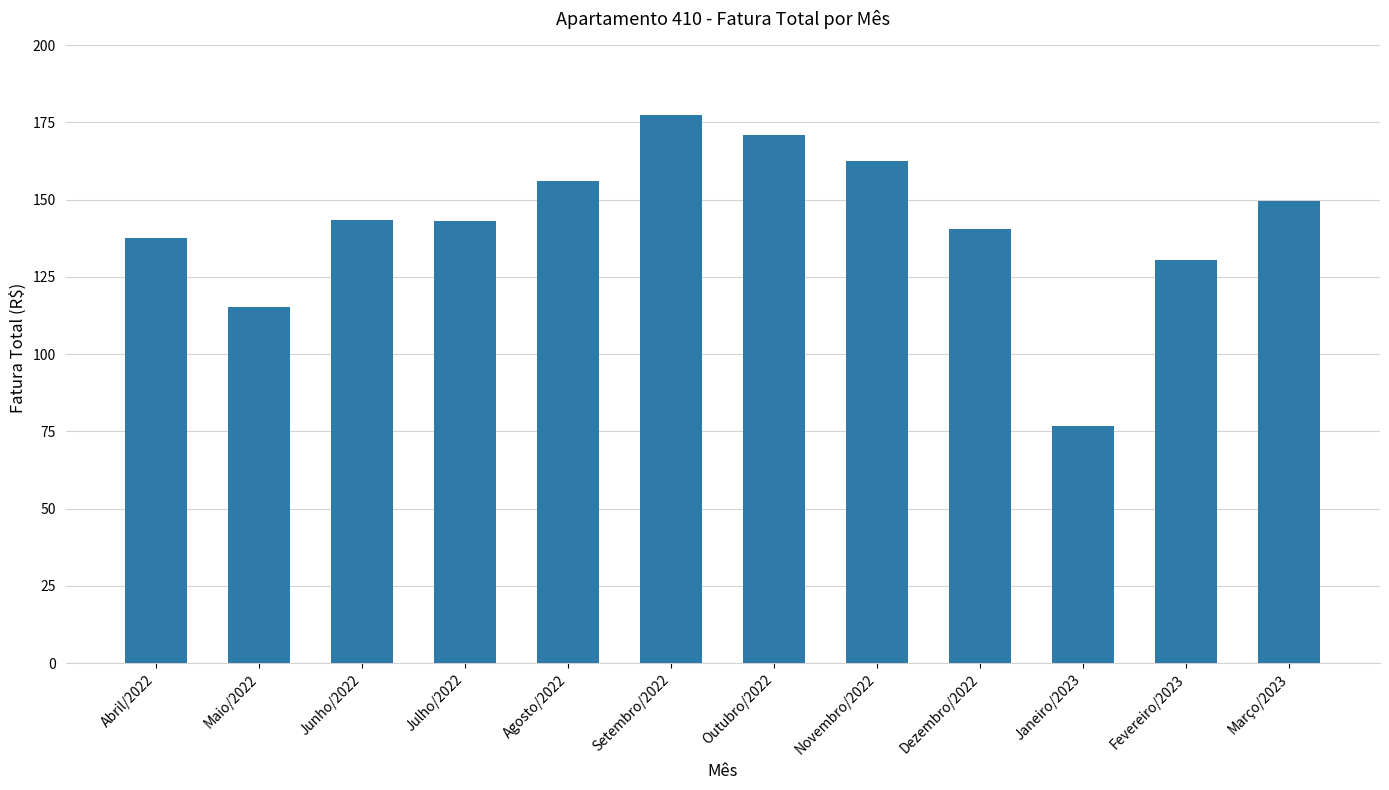

How many bars are there in total?

12